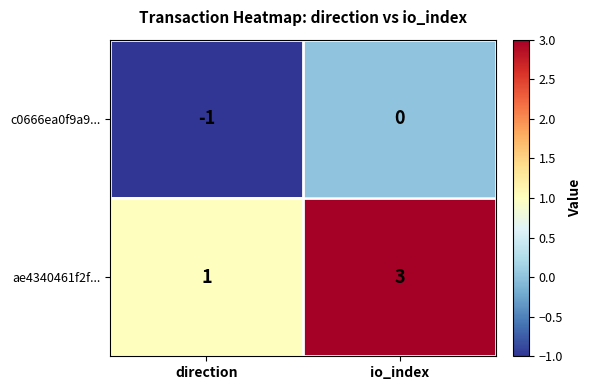

What is the total value across all series at io_index?

3